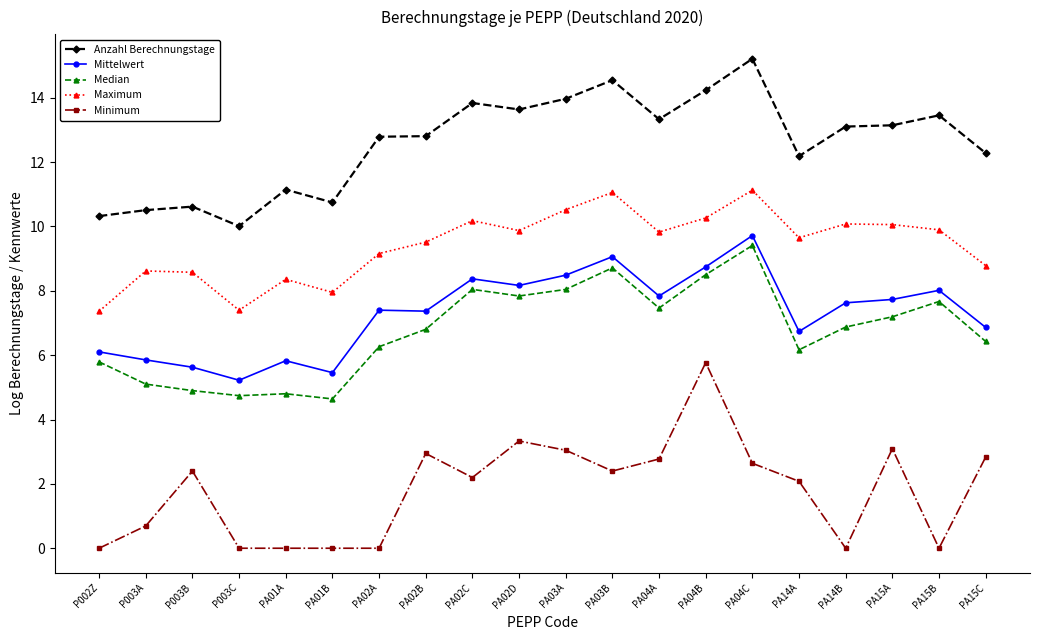

True or false: Median has more than 0 interior local peaks.

True